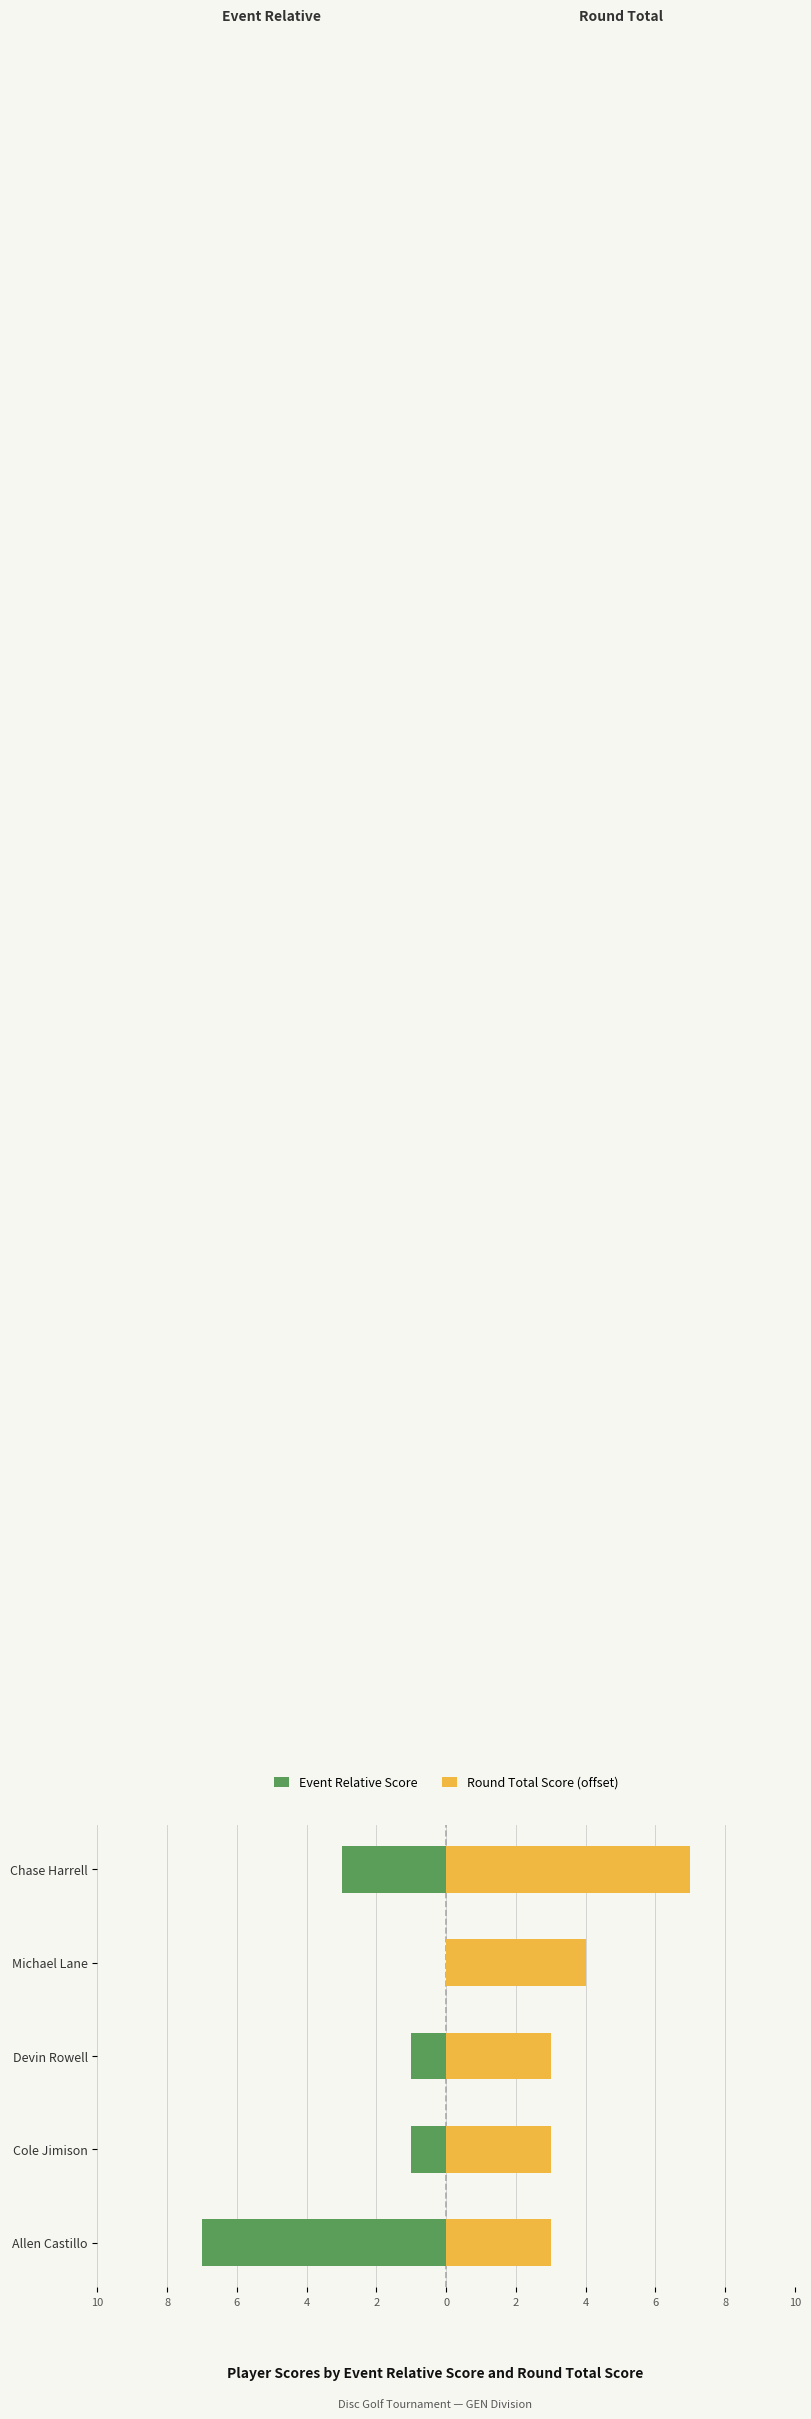

What is the value of the Event Relative Score bar at the 3rd from the left?

-1